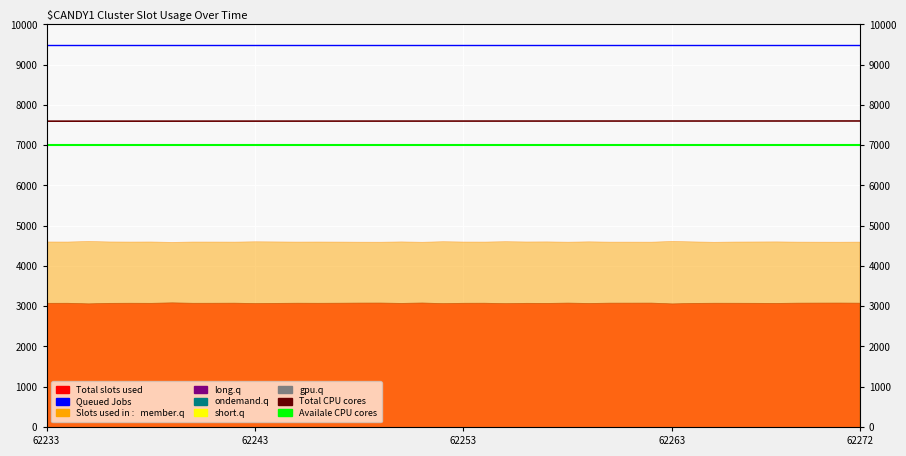

The Availale CPU cores series shows 7000.0 at 62272. True or false?

True